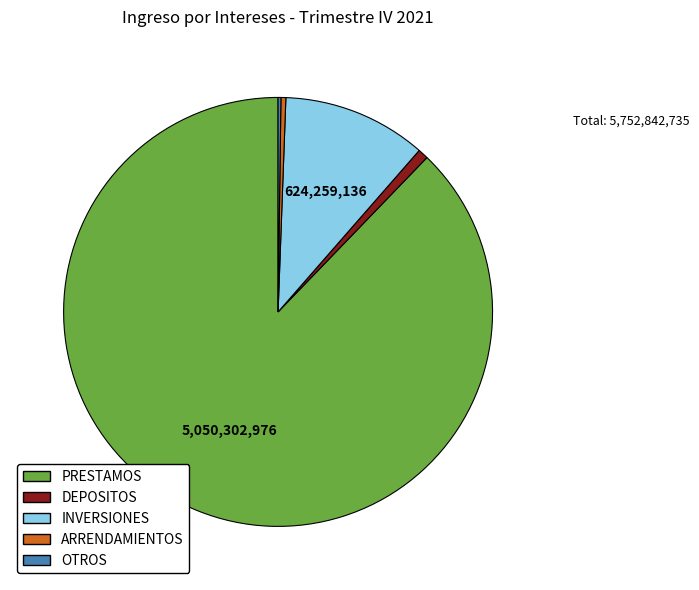

The PRESTAMOS slice represents 88% of the pie. True or false?

True